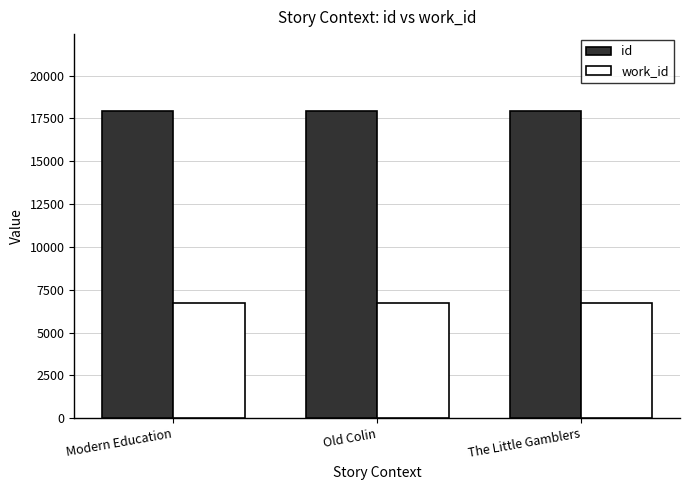

What is the value of the id bar at the 1st from the left?

17930